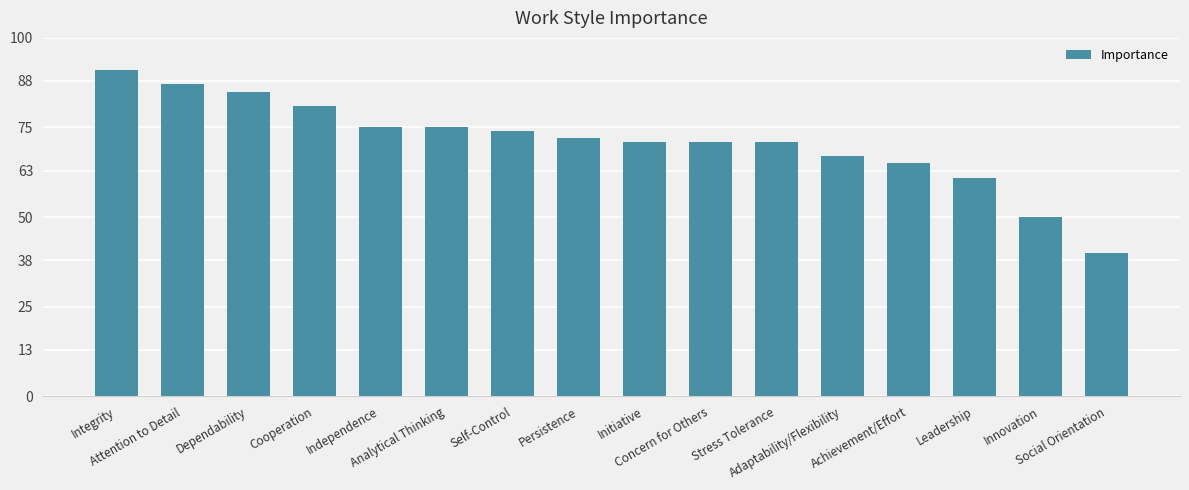

The chart shows a value of 50 at Innovation. True or false?

True